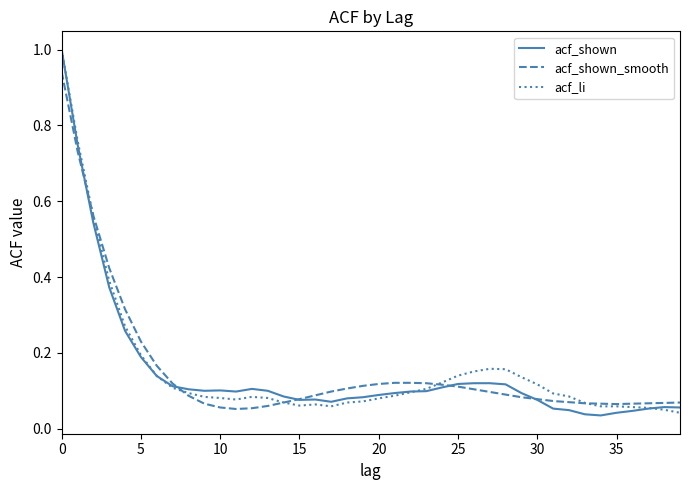

What is the maximum value shown in the chart?

1.0